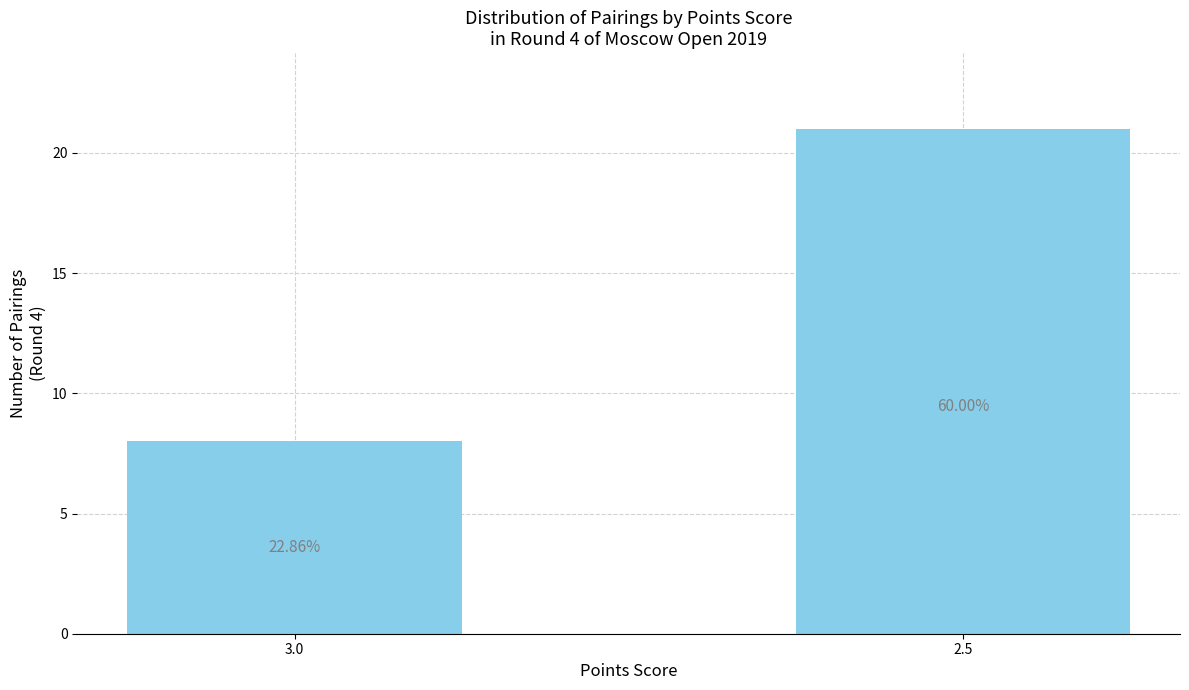

Are the bars grouped side by side (vs. stacked)?

No